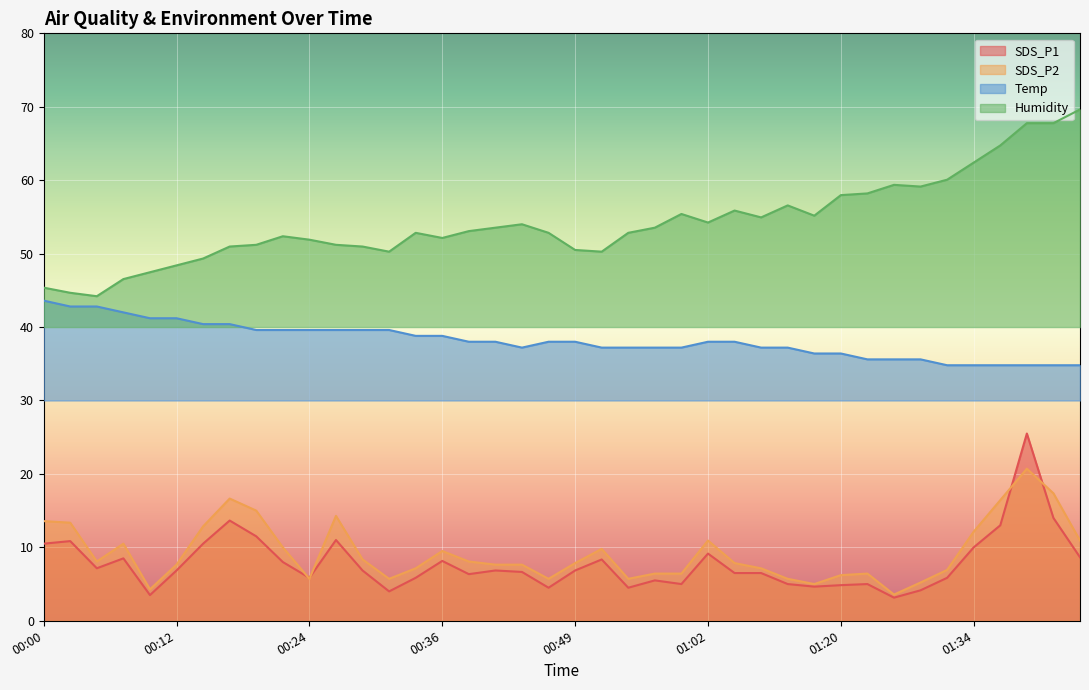

Reading left to right, extract all data points from this chart.

SDS_P1: 00:00=10.5	00:02=10.8	00:05=7.1	00:07=8.5	00:09=3.5	00:12=6.8	00:14=10.5	00:17=13.7	00:19=11.5	00:22=8.0	00:24=5.8	00:27=11.0	00:29=6.8	00:31=4.0	00:34=5.8	00:36=8.2	00:39=6.3	00:41=6.8	00:44=6.7	00:47=4.5	00:49=6.8	00:52=8.3	00:54=4.5	00:57=5.5	00:59=5.0	01:02=9.2	01:07=6.5	01:09=6.5	01:15=5.0	01:18=4.6	01:20=4.8	01:23=5.0	01:26=3.1	01:29=4.2	01:32=5.8	01:34=10.0	01:37=13.0	01:39=25.5	01:42=14.0	01:44=8.7
SDS_P2: 00:00=13.6	00:02=13.4	00:05=8.1	00:07=10.5	00:09=4.3	00:12=7.6	00:14=12.9	00:17=16.6	00:19=15.0	00:22=10.0	00:24=5.7	00:27=14.3	00:29=8.4	00:31=5.7	00:34=7.1	00:36=9.5	00:39=8.1	00:41=7.6	00:44=7.6	00:47=5.7	00:49=7.9	00:52=9.8	00:54=5.7	00:57=6.4	00:59=6.4	01:02=10.9	01:07=7.9	01:09=7.1	01:15=5.7	01:18=5.0	01:20=6.2	01:23=6.4	01:26=3.6	01:29=5.2	01:32=6.9	01:34=12.1	01:37=16.4	01:39=20.7	01:42=17.4	01:44=10.9
Temp: 00:00=43.6	00:02=42.8	00:05=42.8	00:07=42.0	00:09=41.2	00:12=41.2	00:14=40.4	00:17=40.4	00:19=39.6	00:22=39.6	00:24=39.6	00:27=39.6	00:29=39.6	00:31=39.6	00:34=38.8	00:36=38.8	00:39=38.0	00:41=38.0	00:44=37.2	00:47=38.0	00:49=38.0	00:52=37.2	00:54=37.2	00:57=37.2	00:59=37.2	01:02=38.0	01:07=38.0	01:09=37.2	01:15=37.2	01:18=36.4	01:20=36.4	01:23=35.6	01:26=35.6	01:29=35.6	01:32=34.8	01:34=34.8	01:37=34.8	01:39=34.8	01:42=34.8	01:44=34.8
Humidity: 00:00=45.4	00:02=44.7	00:05=44.2	00:07=46.5	00:09=47.5	00:12=48.4	00:14=49.3	00:17=51.0	00:19=51.2	00:22=52.4	00:24=51.9	00:27=51.2	00:29=51.0	00:31=50.3	00:34=52.8	00:36=52.1	00:39=53.1	00:41=53.5	00:44=54.0	00:47=52.8	00:49=50.5	00:52=50.3	00:54=52.8	00:57=53.5	00:59=55.4	01:02=54.2	01:07=55.9	01:09=54.9	01:15=56.6	01:18=55.2	01:20=58.0	01:23=58.2	01:26=59.4	01:29=59.1	01:32=60.1	01:34=62.4	01:37=64.7	01:39=67.8	01:42=67.8	01:44=69.6